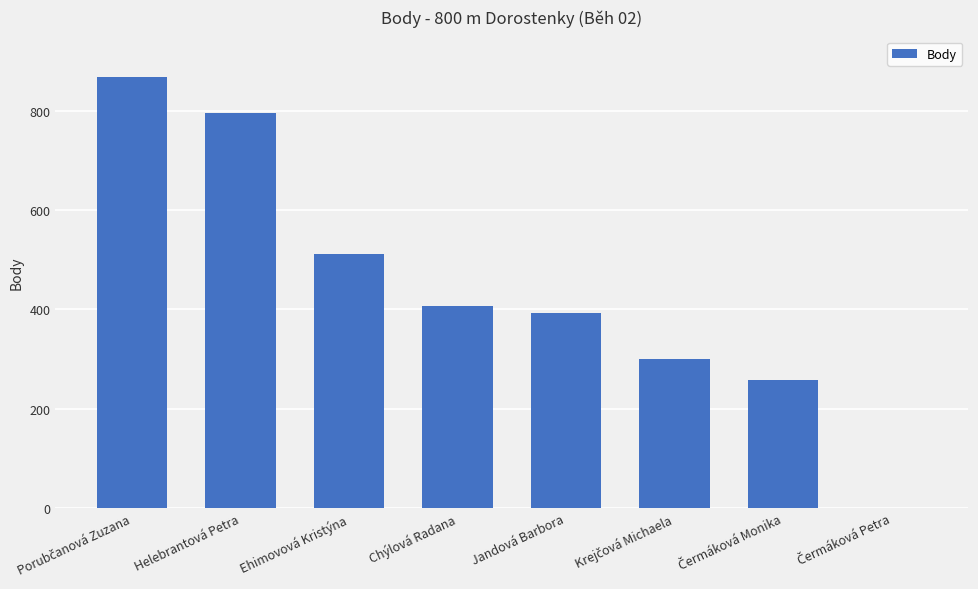

What is the sum of all values?

3529